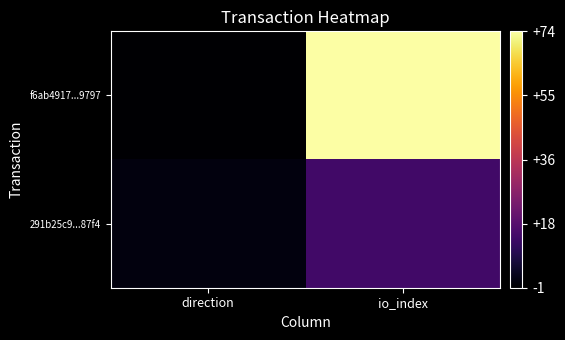

Rank the series by their maximum value, from highest to lowest.

f6ab4917...9797, 291b25c9...87f4